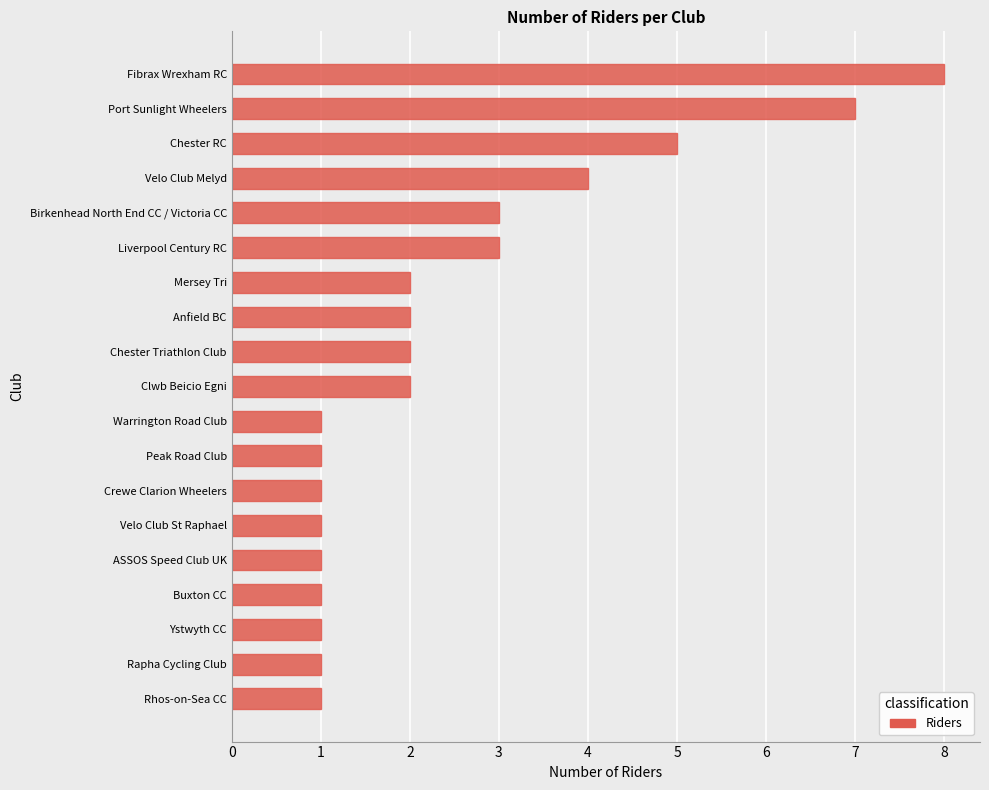

Where is the data nearest to the value 4?

Velo Club Melyd